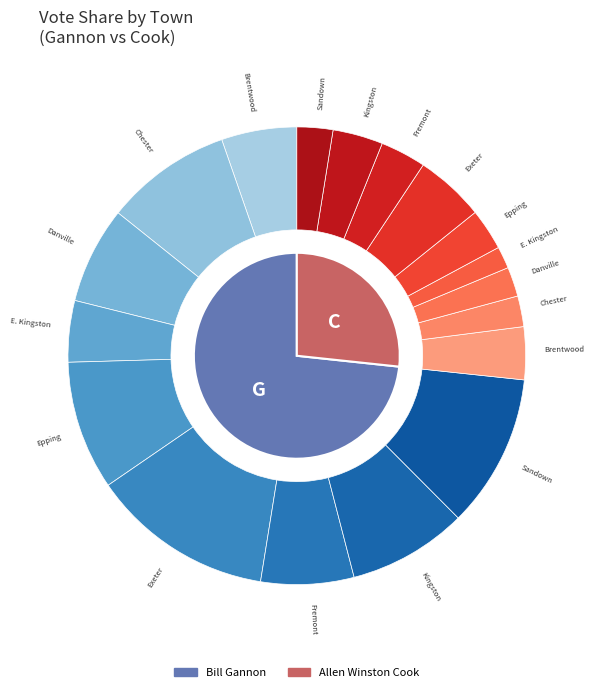

Rank the series at Sandown from lowest to highest value.

Allen Winston Cook, Bill Gannon